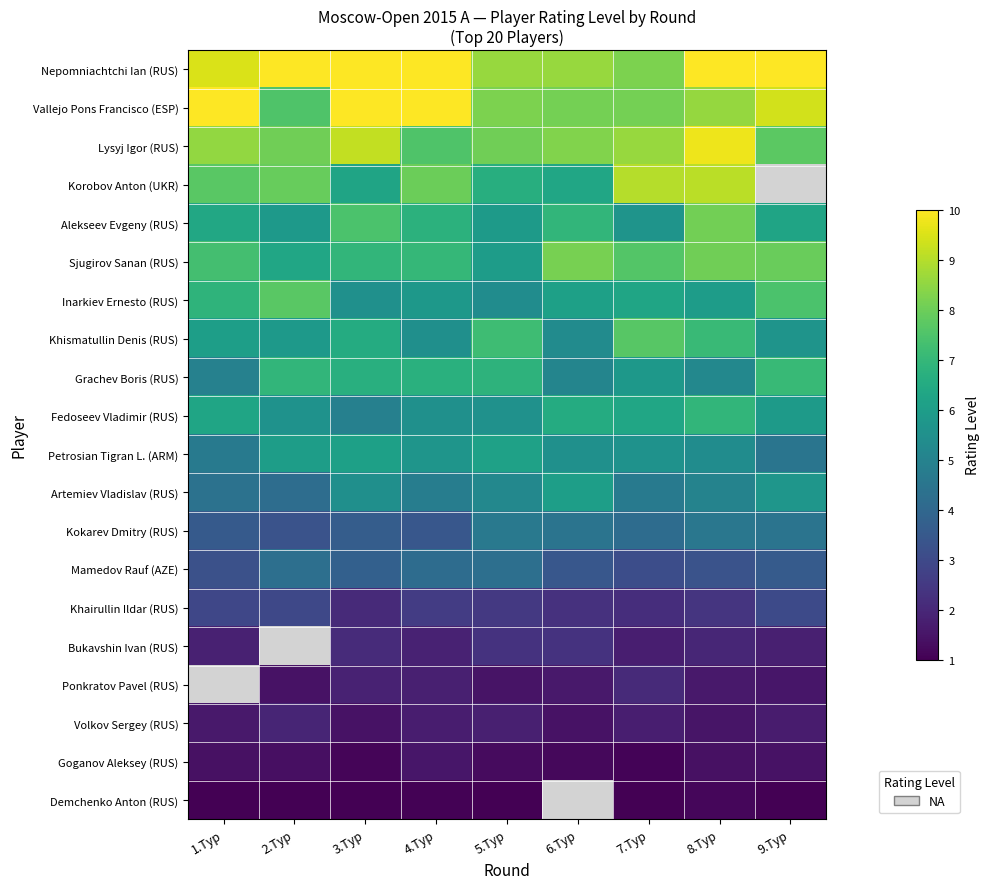

At which category is the sum across all series the highest?

8.Тур